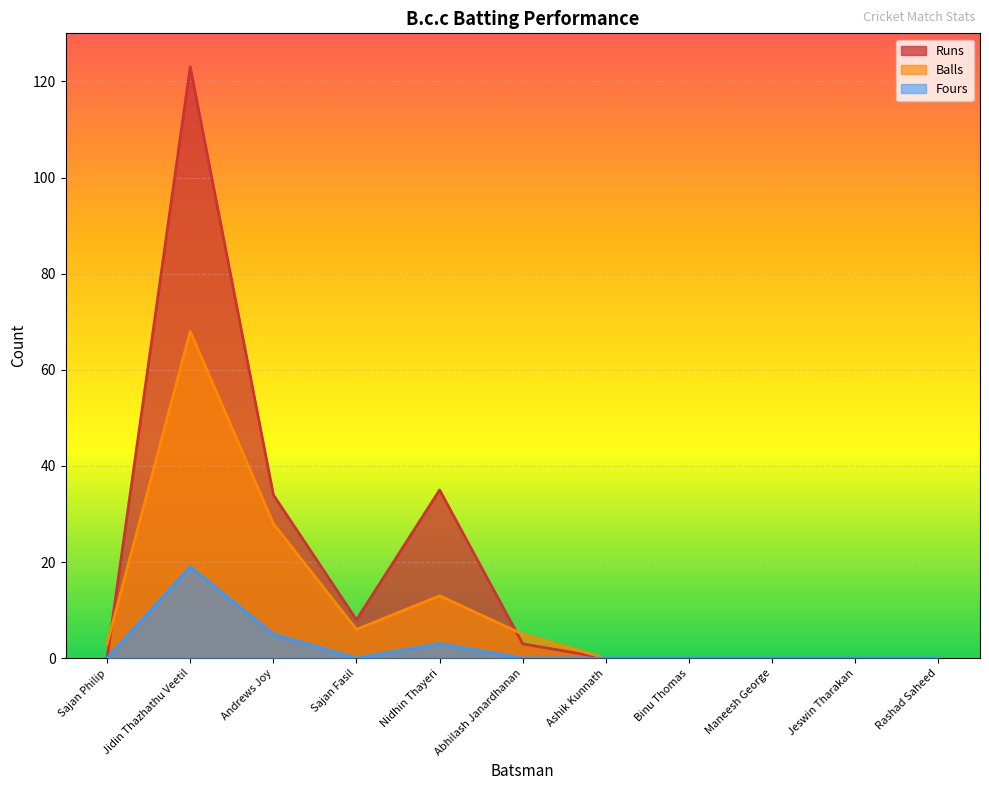

How many data points in Balls are less than 3?

5